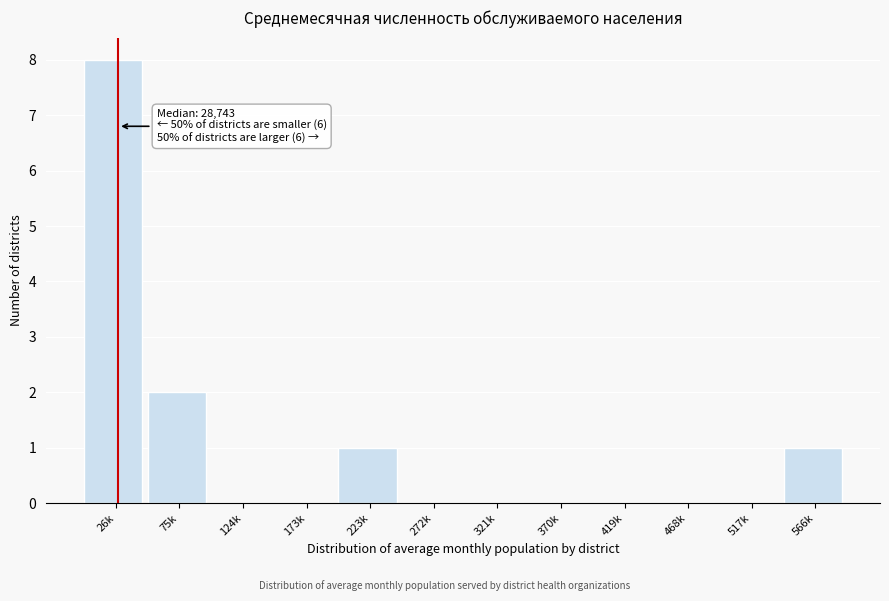

Reading right to left, what are all the values shown in this chart?

566k=1	517k=0	468k=0	419k=0	370k=0	321k=0	272k=0	223k=1	173k=0	124k=0	75k=2	26k=8